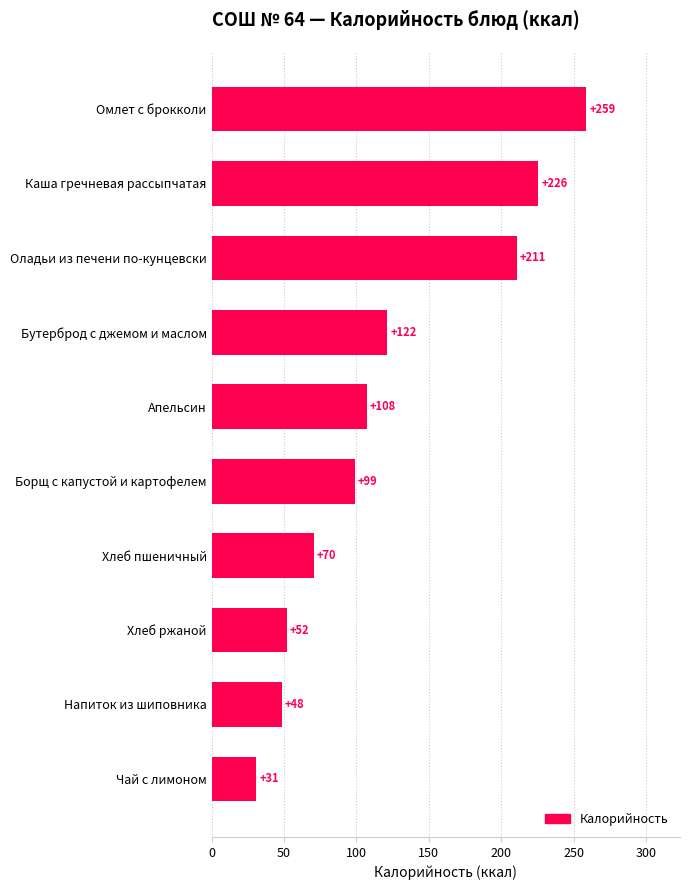

Count the number of values greater than 107.

5